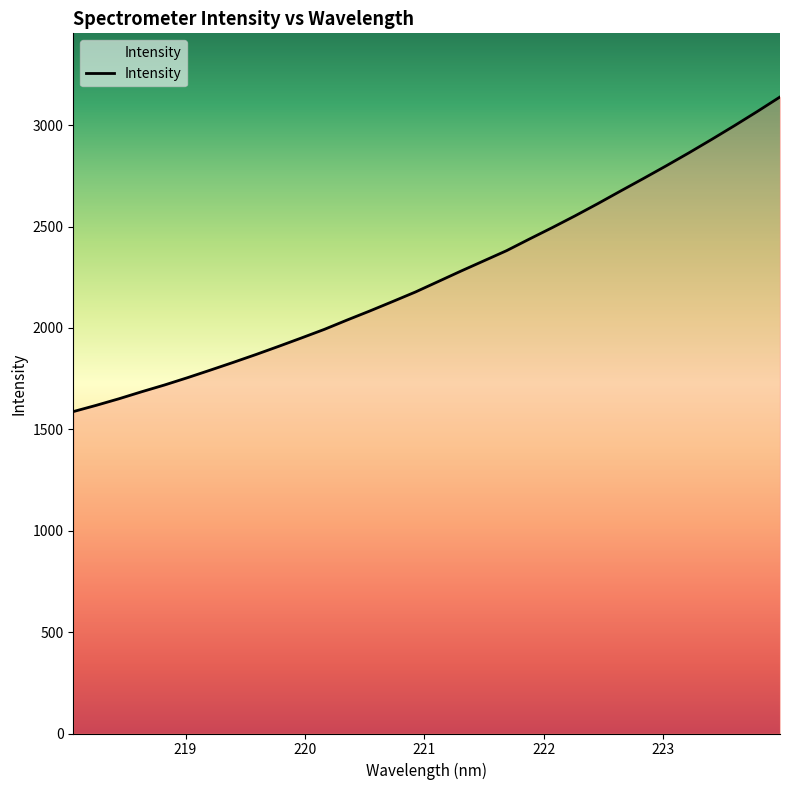

How many values exceed 2229?

16